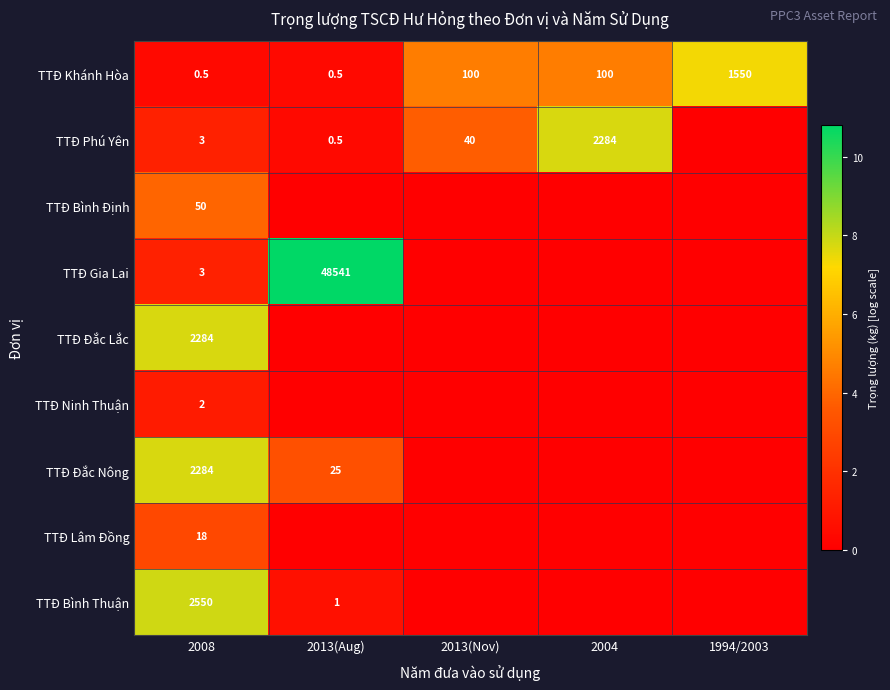

The TTĐ Khánh Hòa series shows 1.4 at 2013(Nov). True or false?

False